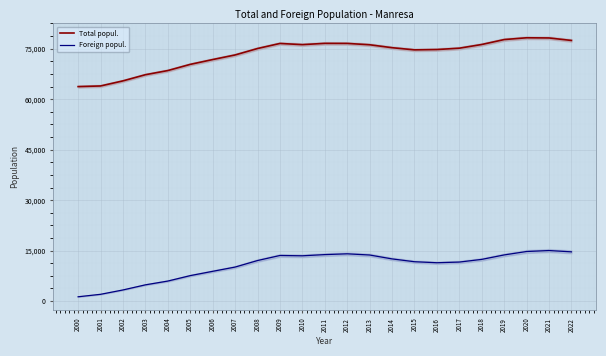

The Foreign popul. series shows 4029 at 2013. True or false?

False